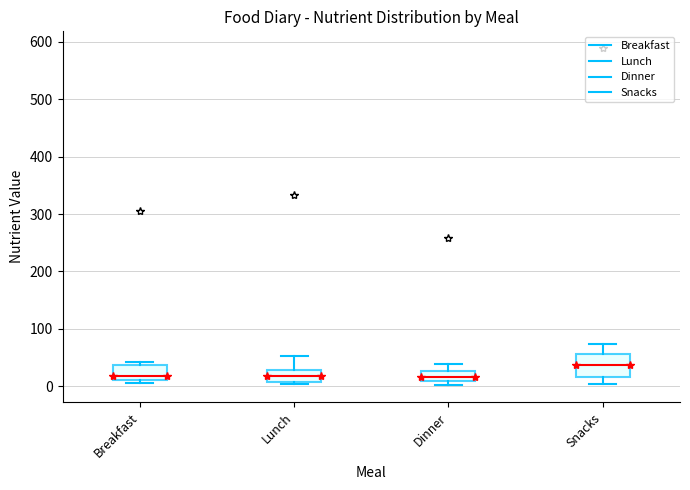

Reading left to right, transcribe this box plot: for each box, give where its median line is, the range the box spans, and where its two whiskers end, as read against the y-axis. The values are not printed on the chart, so give them approximately, as read against the axis.

Breakfast: median 20, box 10 to 40, whiskers 10 (just below the box's lower edge) to 40 (just above the box's upper edge)
Lunch: median 20, box 10 to 30, whiskers 0 to 50
Dinner: median 20, box 10 to 30, whiskers 0 to 40
Snacks: median 40, box 20 to 60, whiskers 0 to 70